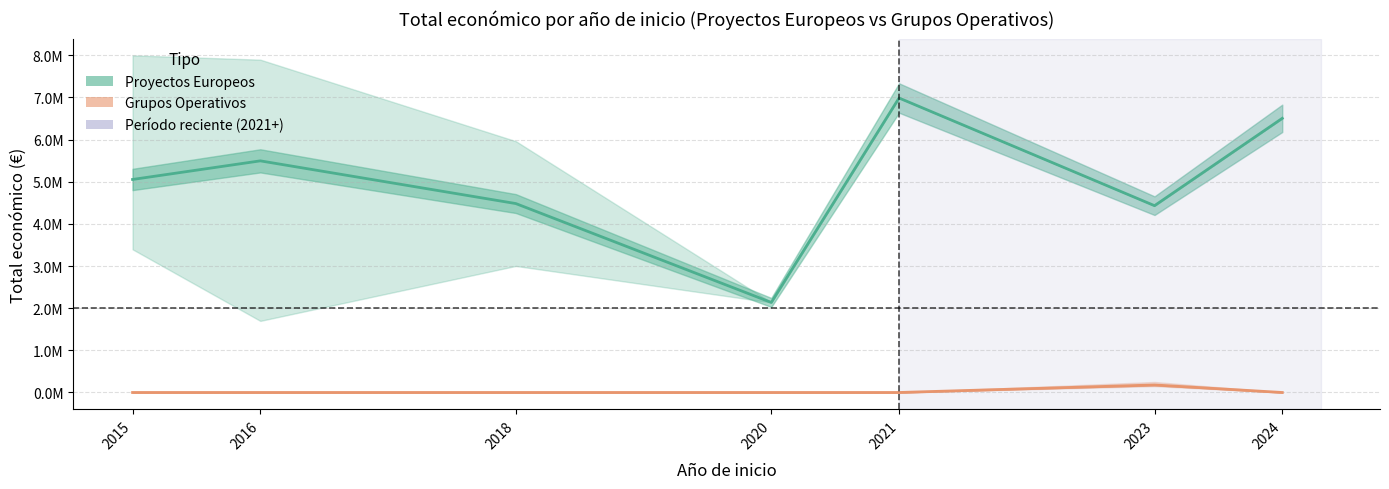

At which label does Proyectos Europeos reach its minimum?

2020